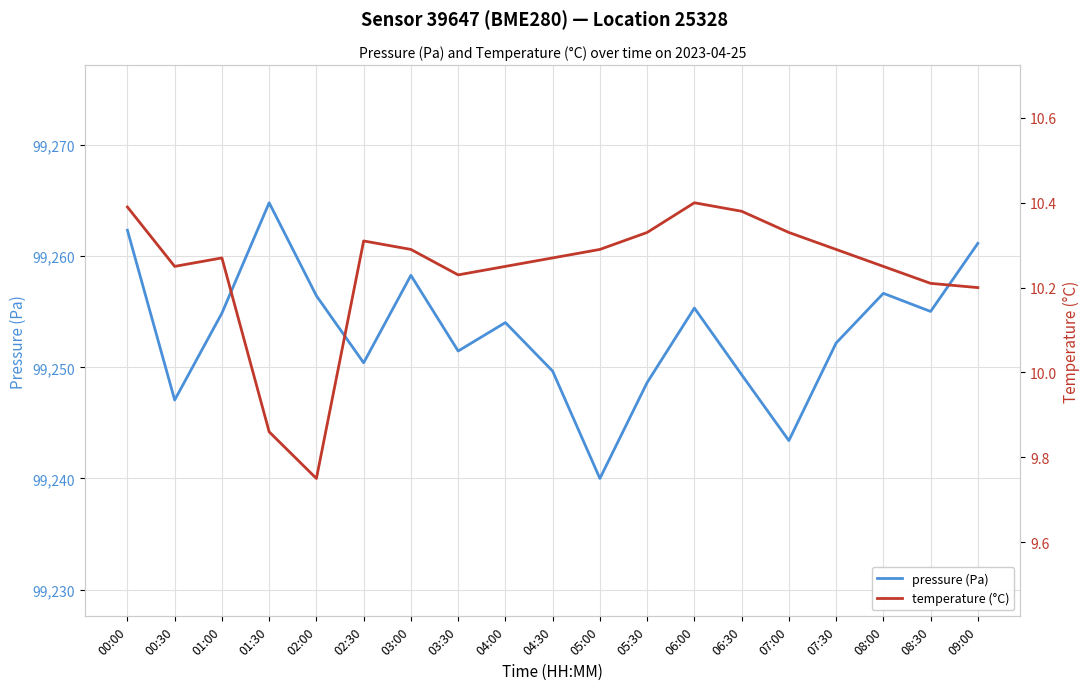

True or false: temperature (°C) has a value of 10.3 at 07:30.

True